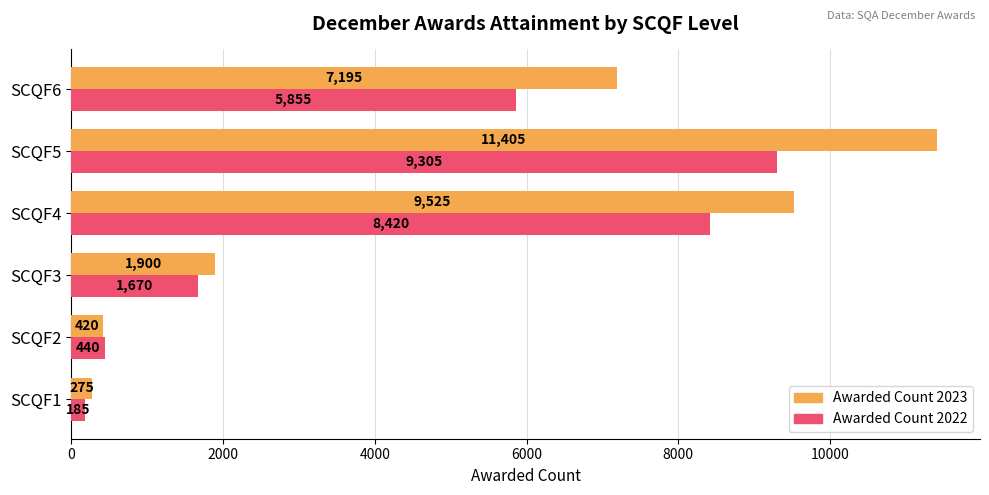

What is the sum of the Awarded Count 2023 values at SCQF6 and SCQF5?

18600